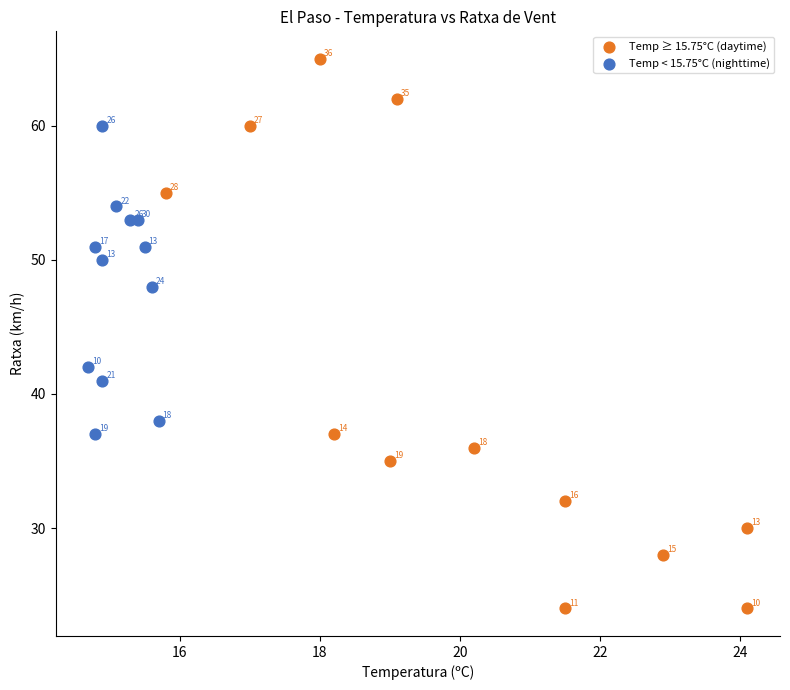

Which series contains the highest Y value?

Temp ≥ 15.75°C (daytime)